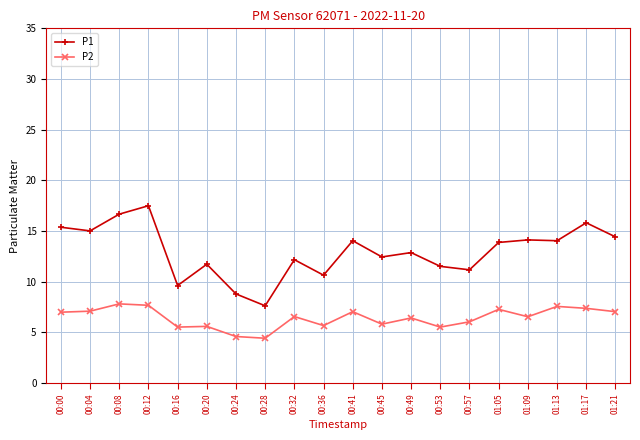

True or false: P1 has a value of 15.3 at 00:36.

False